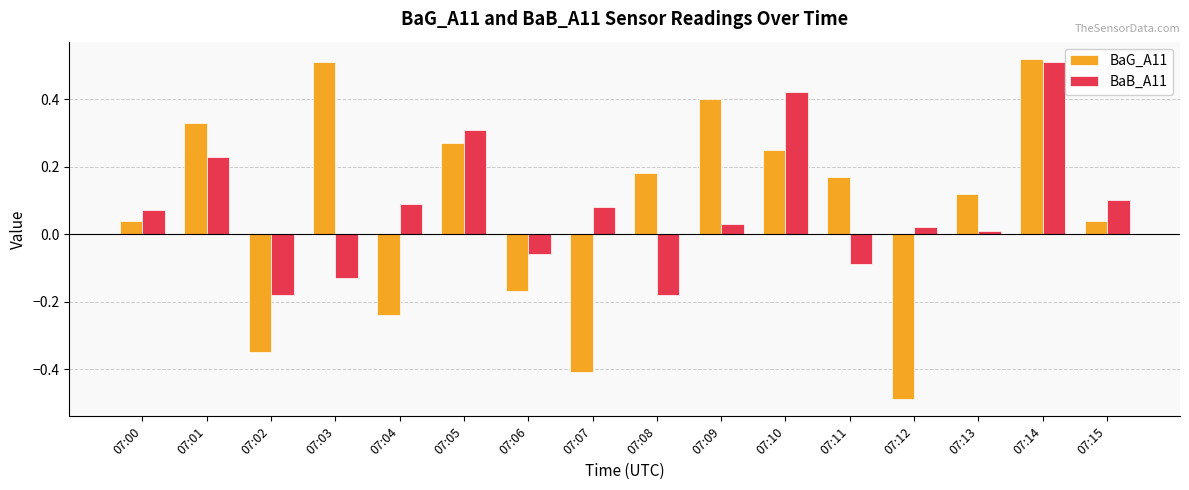

What is the difference between the second highest and minimum values in the BaB_A11 series?

0.6